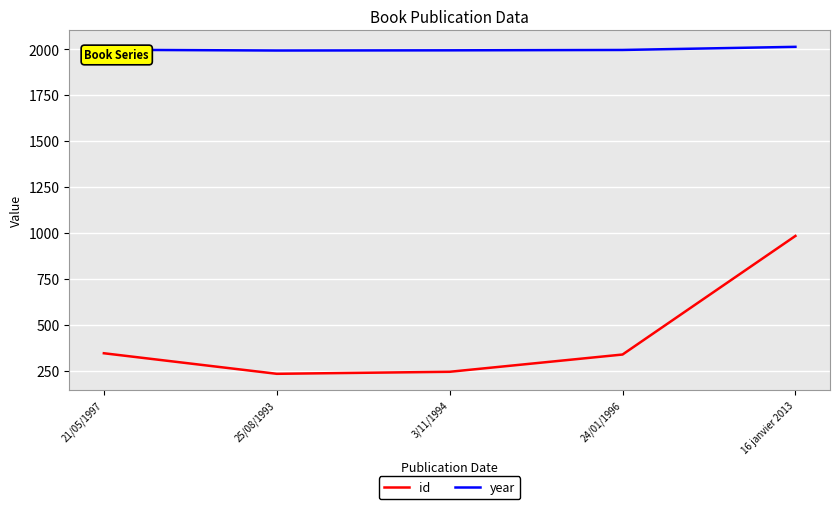

Which series has the widest spread of values?

id